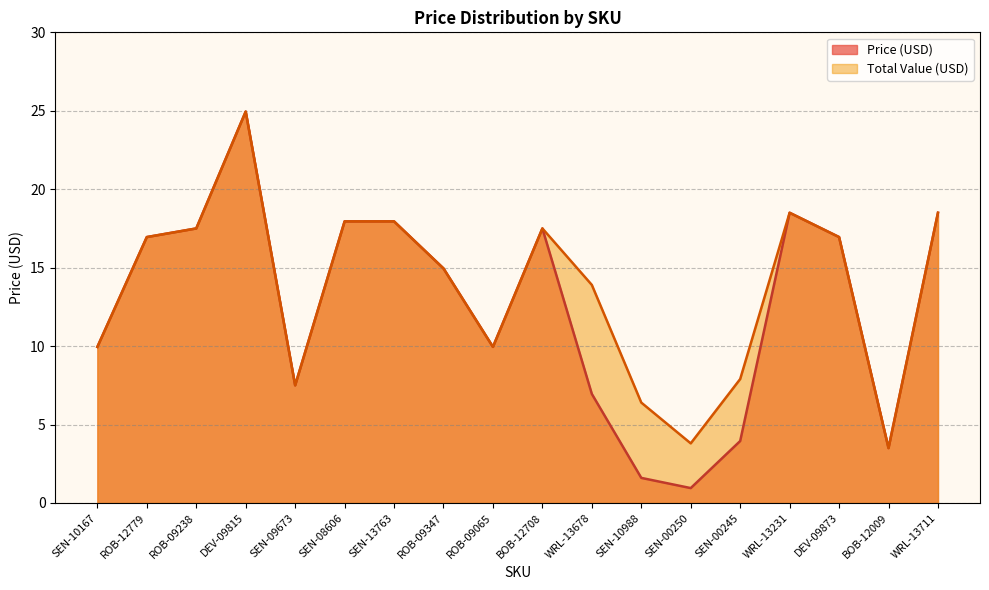

What is the label of the 6th point from the left?

SEN-08606